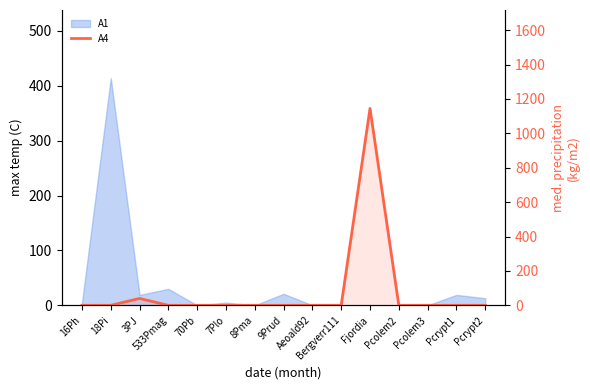

What is the label of the 11th point from the left?

Fjordia